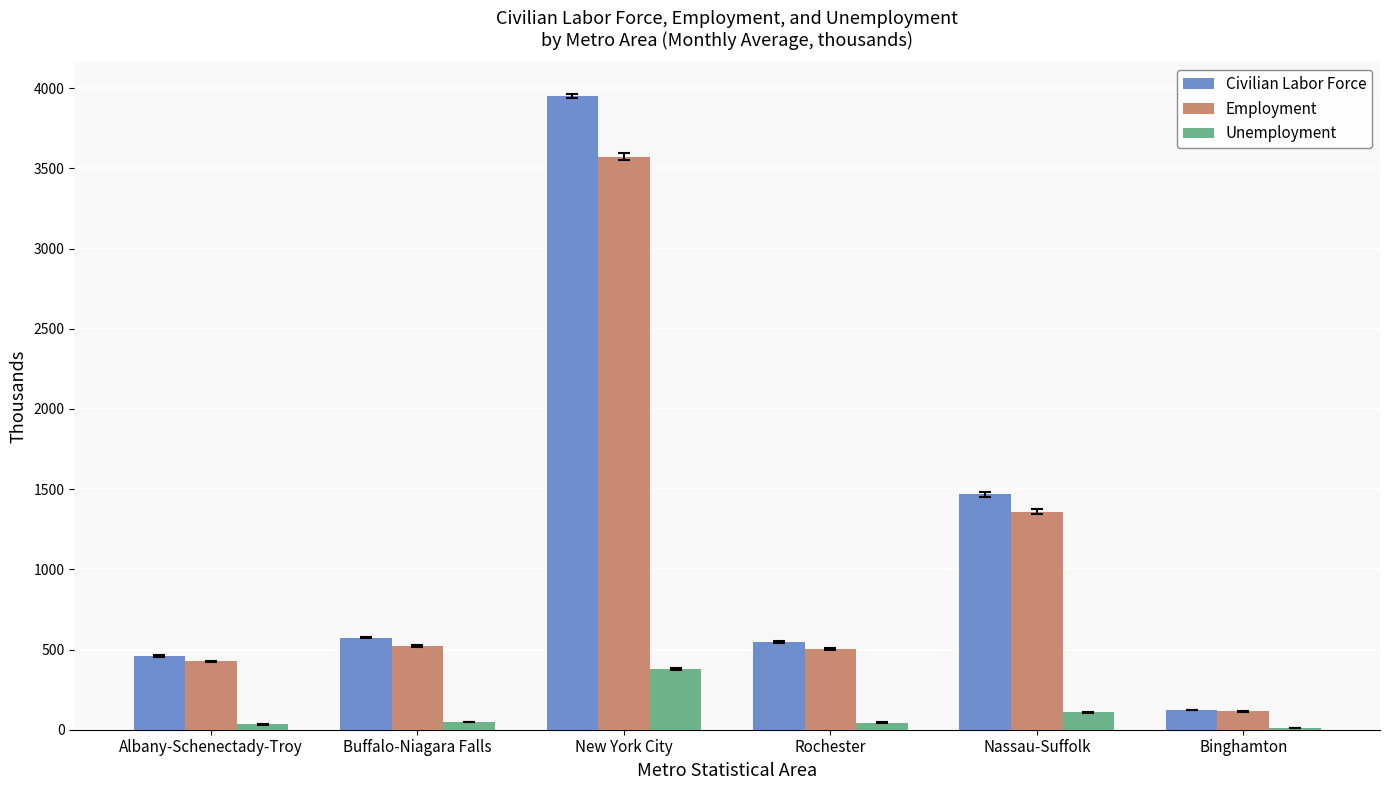

How many groups of bars are there?

6